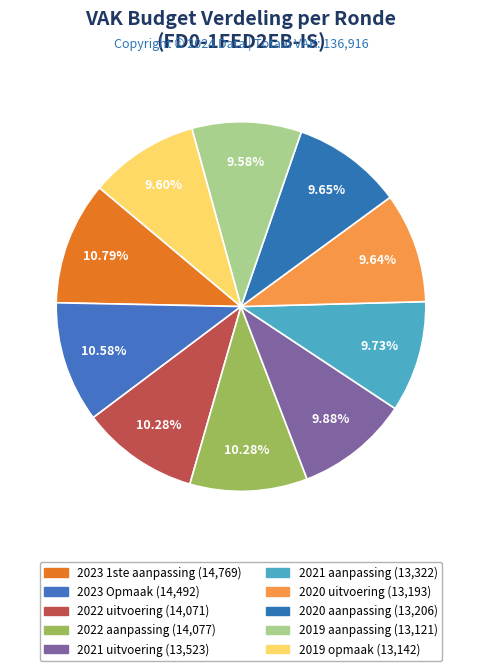

Rank the categories by value from lowest to highest.

2019 aanpassing, 2019 opmaak, 2020 uitvoering, 2020 aanpassing, 2021 aanpassing, 2021 uitvoering, 2022 uitvoering, 2022 aanpassing, 2023 Opmaak, 2023 1ste aanpassing